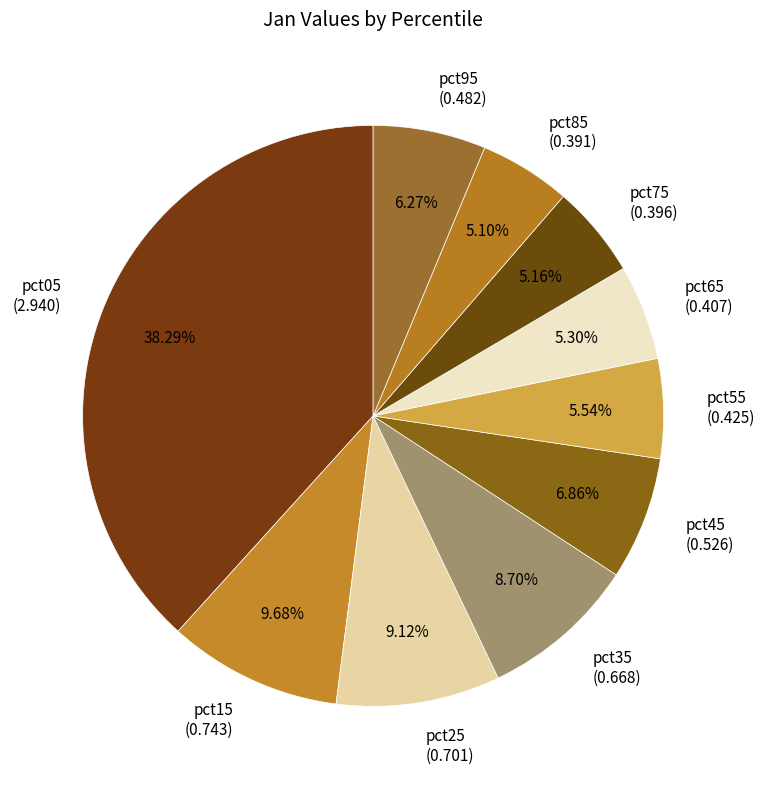

To the nearest percent, what is the average slice percentage?

10%